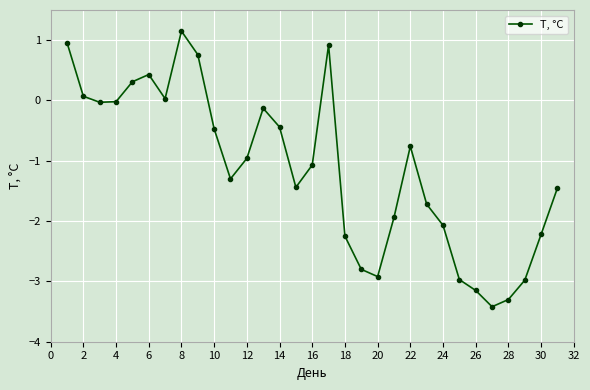

What is the difference between the second highest and second lowest values?

4.3